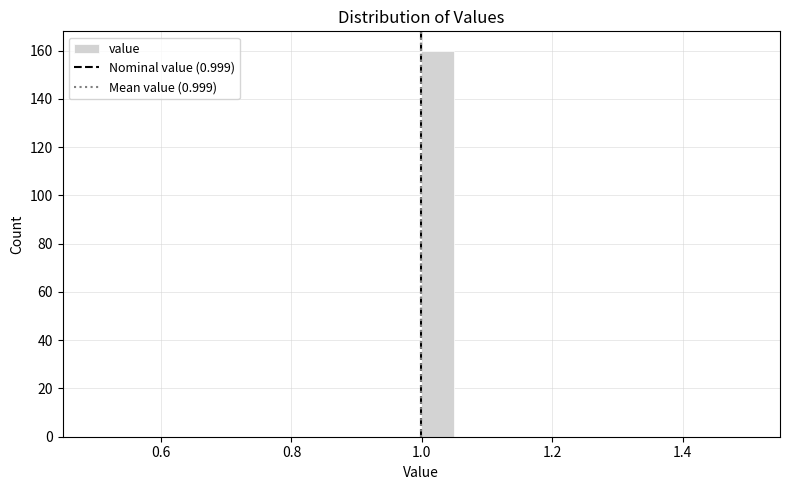

Read against the x-axis, roughly where is the centre of the tallest bar?

1.02